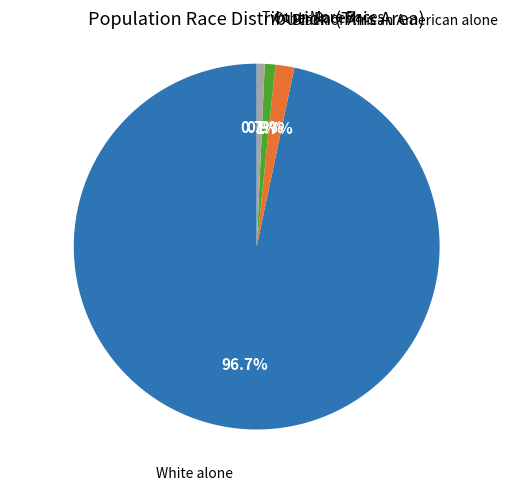

Is there a majority slice in this chart?

Yes